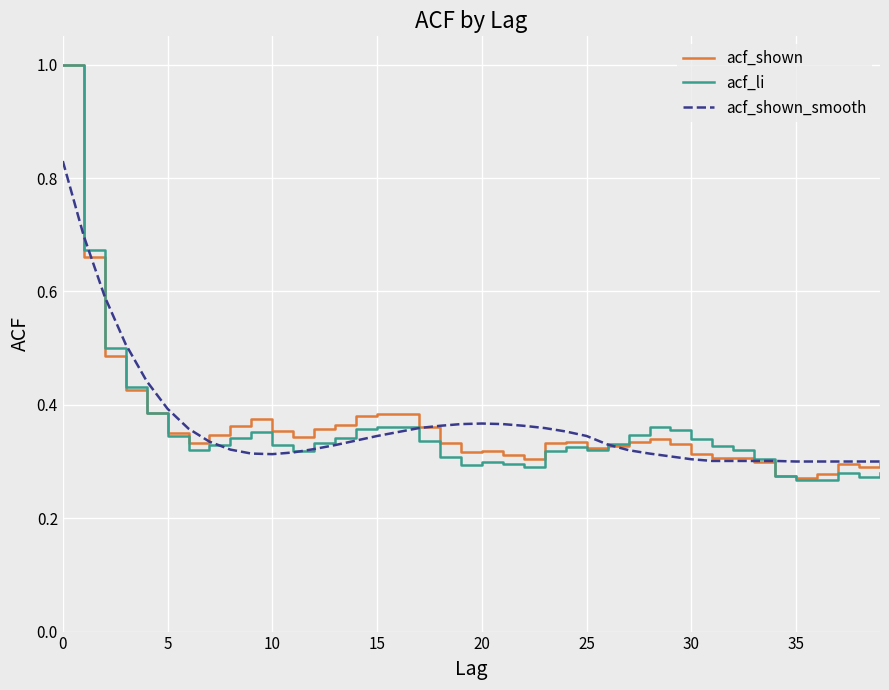

What is the maximum value for acf_li?

1.0